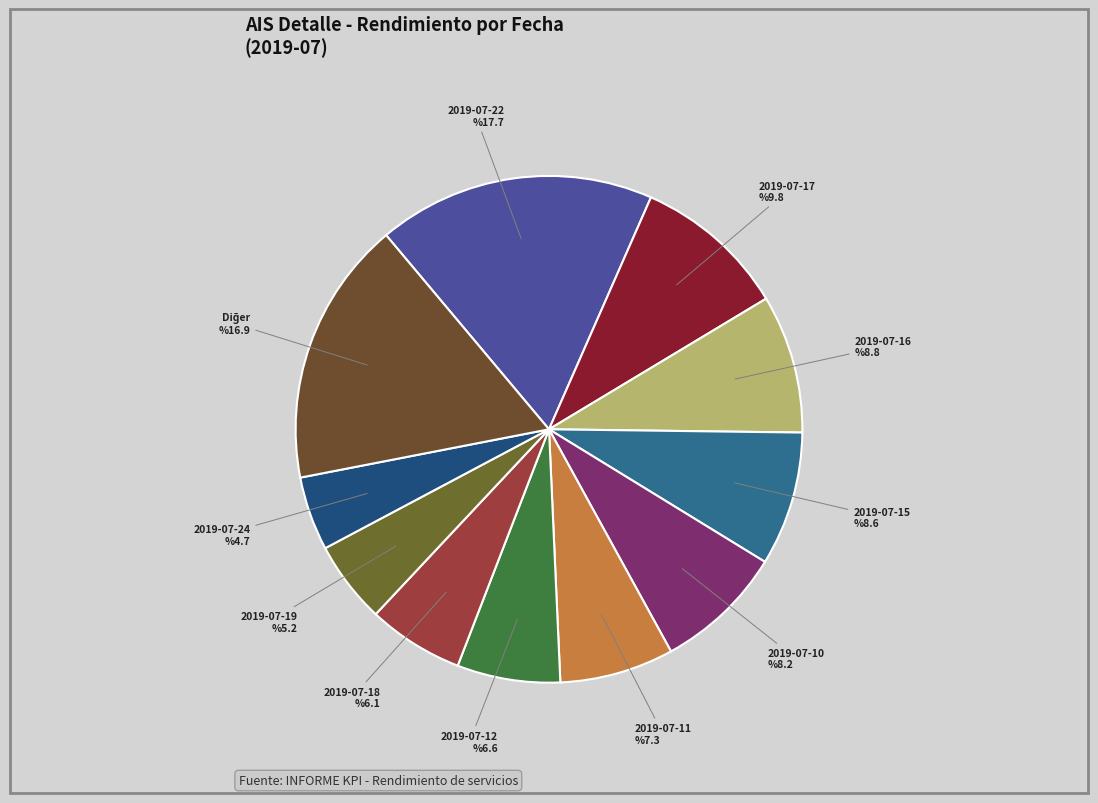

The 2019-07-10 slice represents 3% of the pie. True or false?

False